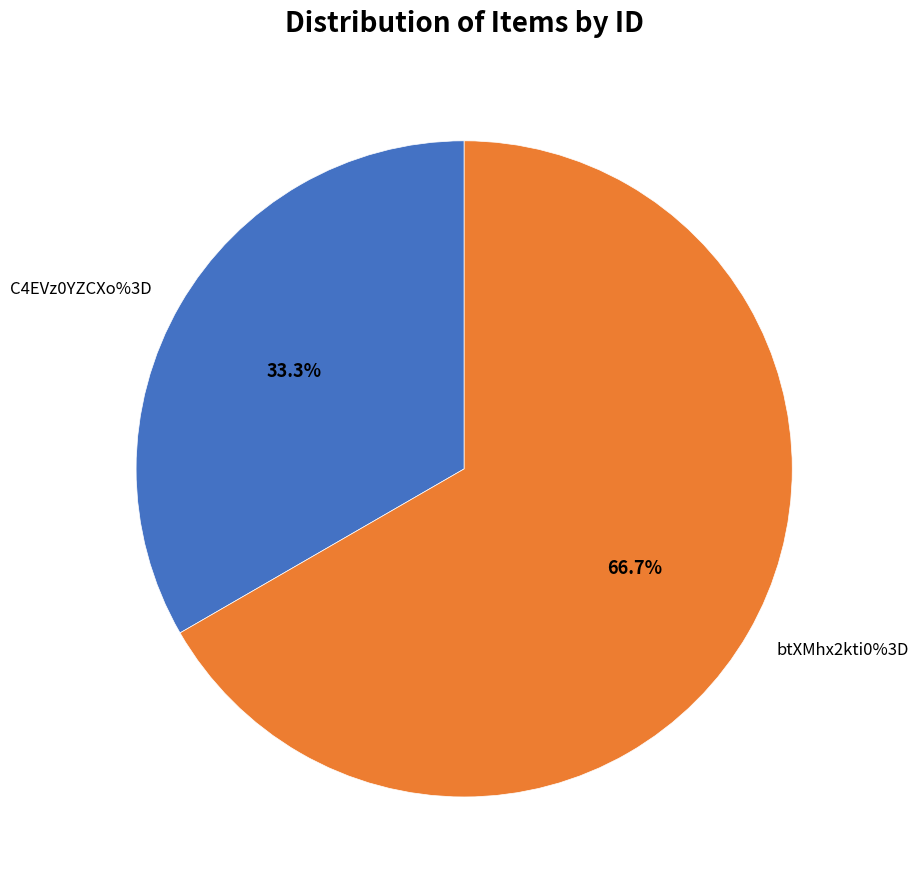

What is the smallest slice in the pie chart?

C4EVz0YZCXo%3D